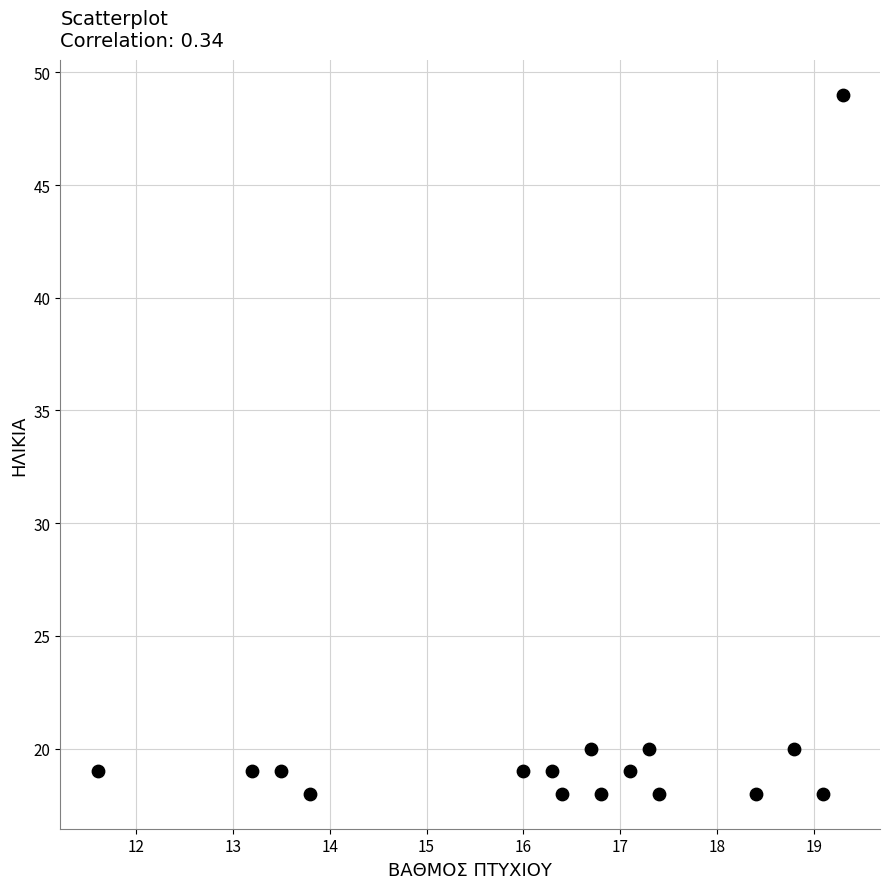

What is the range of Y values (max minus min)?

31